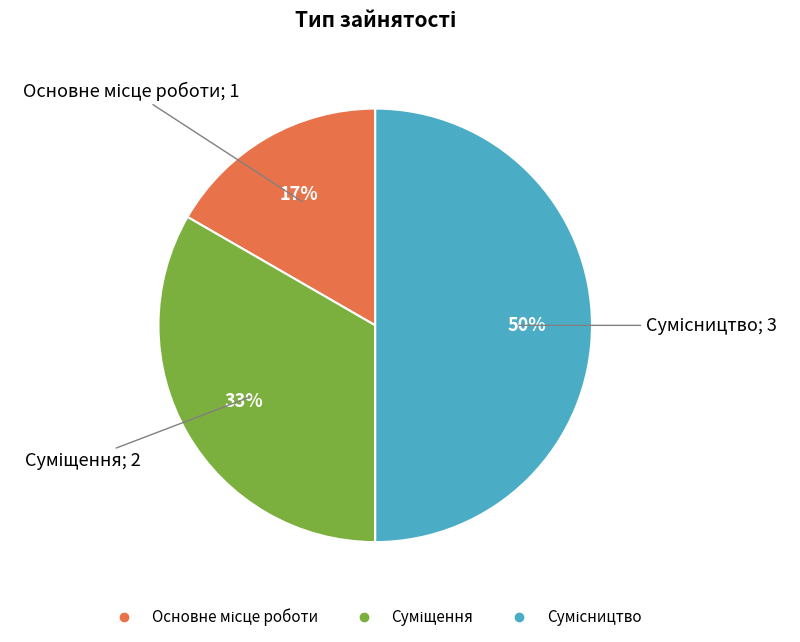

To the nearest percent, what is the average slice percentage?

33%